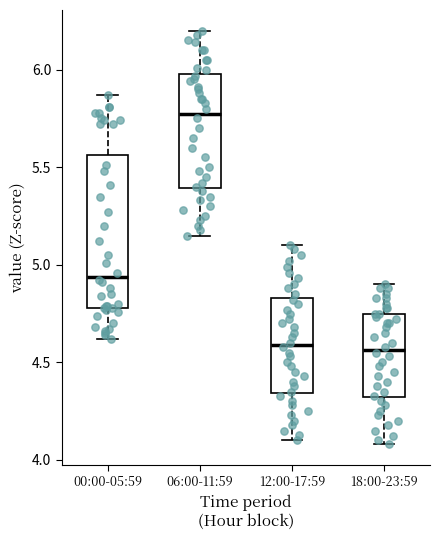

Where is the upper edge of the box for 06:00-11:59 on the y-axis? The values are not printed on the chart, so give them approximately, as read against the axis.

6.00